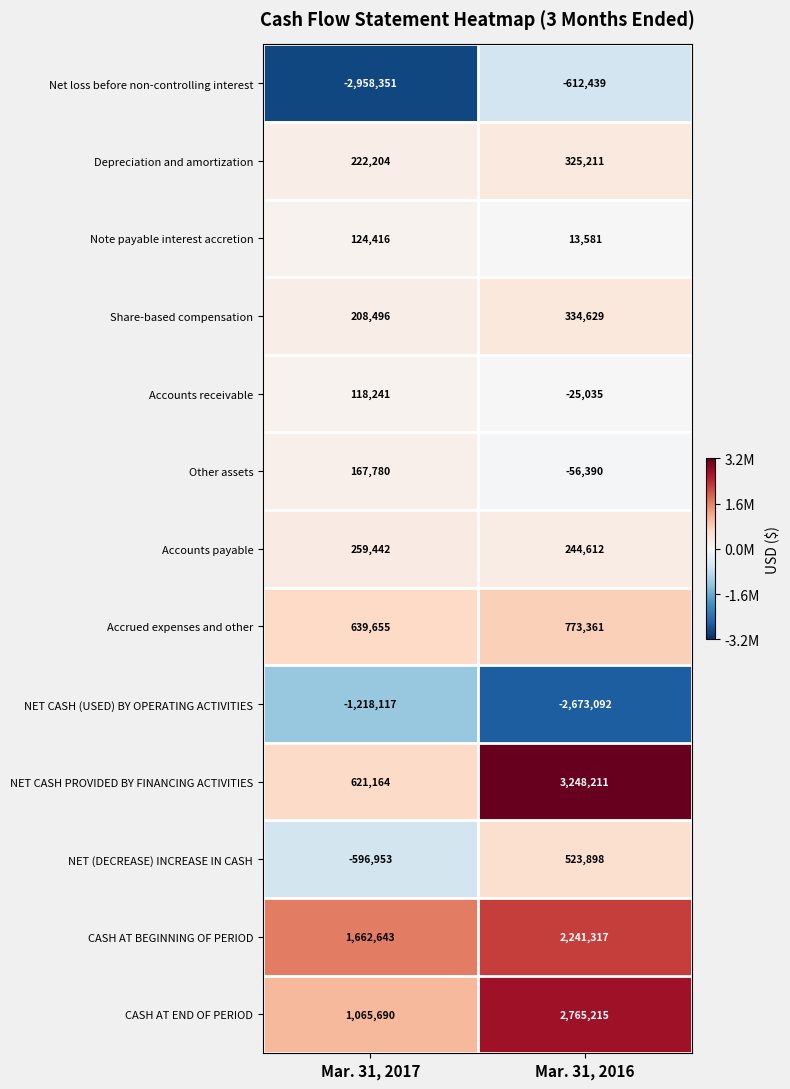

Reading left to right, transcribe all the data shown in this chart.

Net loss before non-controlling interest: Mar. 31, 2017=-2958351	Mar. 31, 2016=-612439
Depreciation and amortization: Mar. 31, 2017=222204	Mar. 31, 2016=325211
Note payable interest accretion: Mar. 31, 2017=124416	Mar. 31, 2016=13581
Share-based compensation: Mar. 31, 2017=208496	Mar. 31, 2016=334629
Accounts receivable: Mar. 31, 2017=118241	Mar. 31, 2016=-25035
Other assets: Mar. 31, 2017=167780	Mar. 31, 2016=-56390
Accounts payable: Mar. 31, 2017=259442	Mar. 31, 2016=244612
Accrued expenses and other: Mar. 31, 2017=639655	Mar. 31, 2016=773361
NET CASH (USED) BY OPERATING ACTIVITIES: Mar. 31, 2017=-1218117	Mar. 31, 2016=-2673092
NET CASH PROVIDED BY FINANCING ACTIVITIES: Mar. 31, 2017=621164	Mar. 31, 2016=3248211
NET (DECREASE) INCREASE IN CASH: Mar. 31, 2017=-596953	Mar. 31, 2016=523898
CASH AT BEGINNING OF PERIOD: Mar. 31, 2017=1662643	Mar. 31, 2016=2241317
CASH AT END OF PERIOD: Mar. 31, 2017=1065690	Mar. 31, 2016=2765215